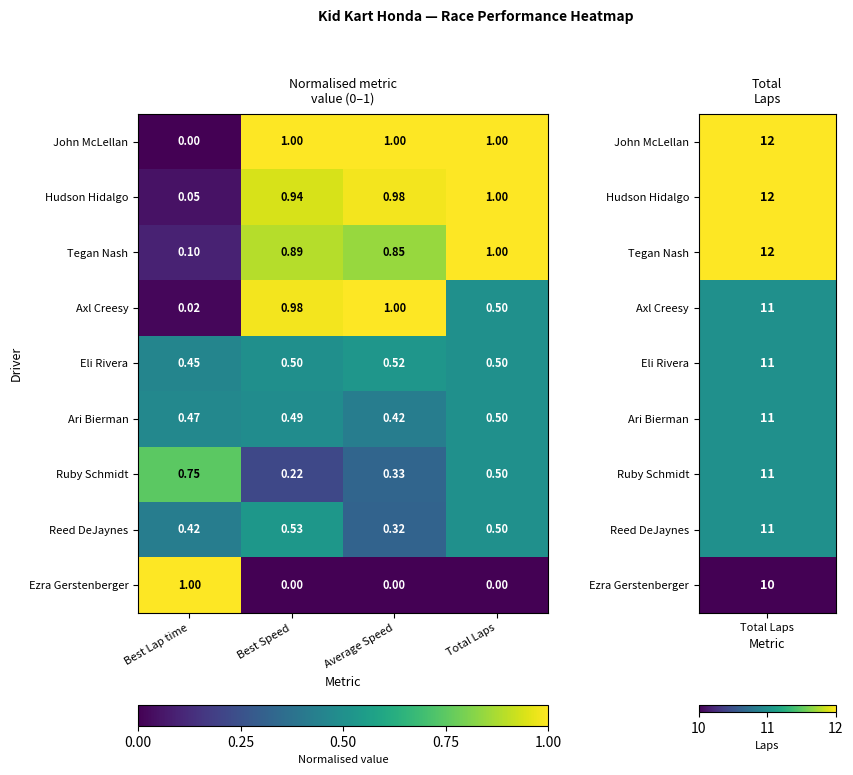

Which series has the largest total across all categories?

John McLellan